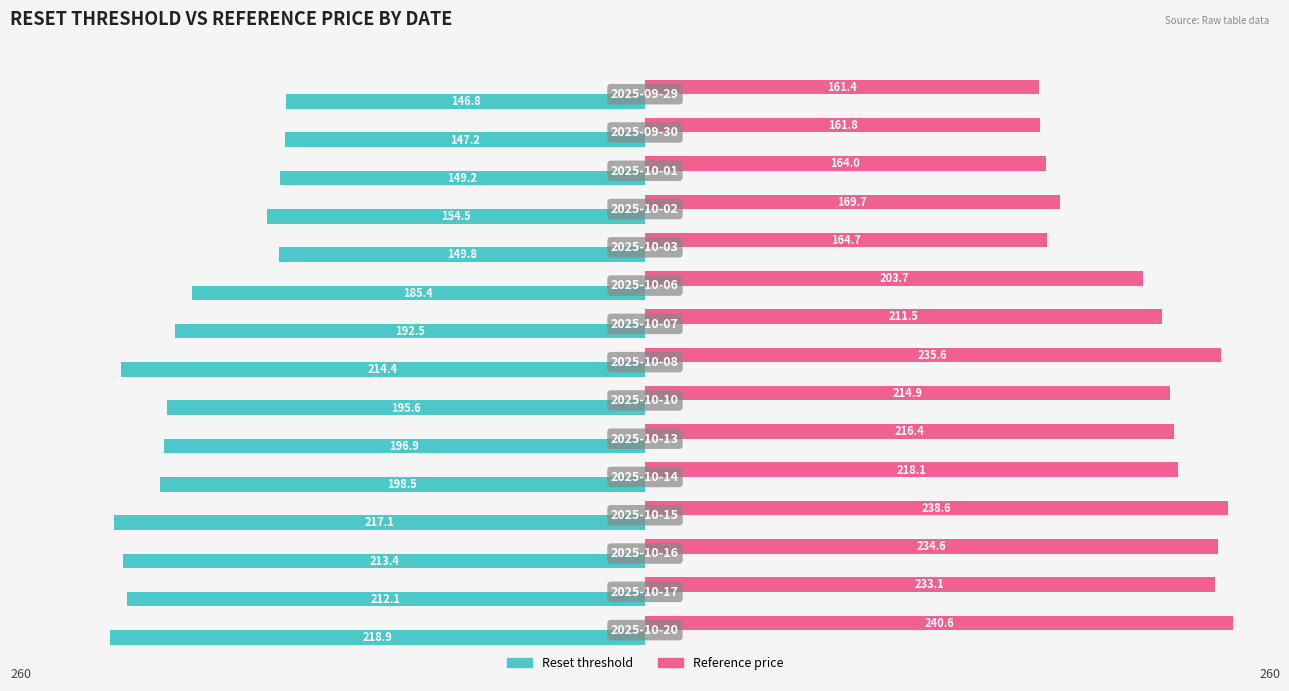

Which series has the widest spread of values?

Reference price